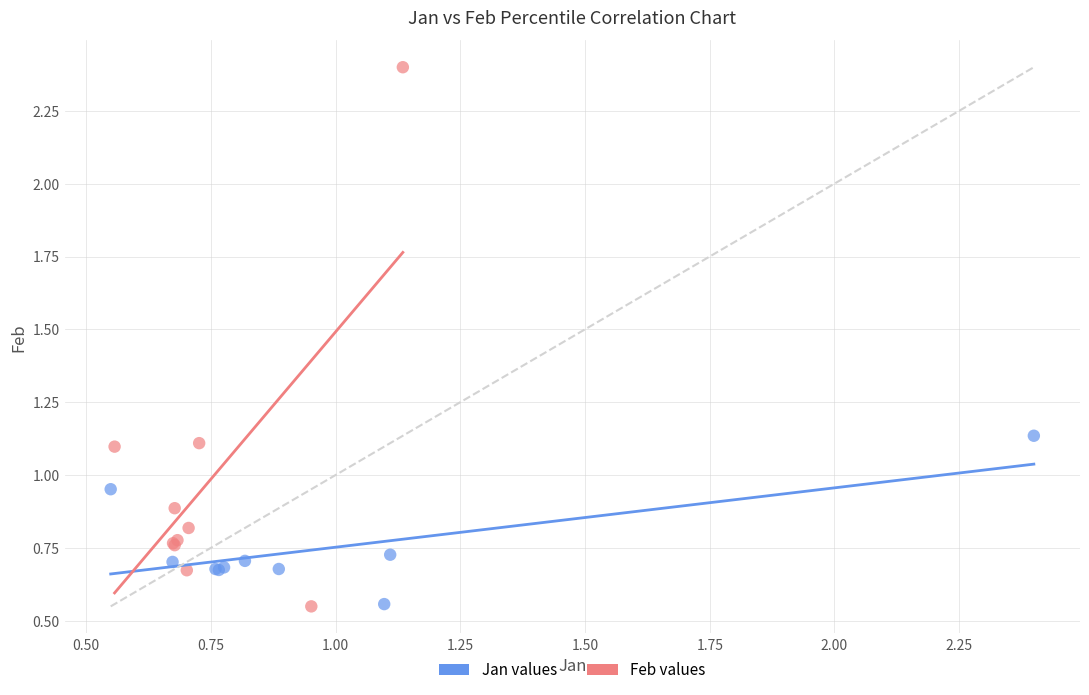

Which series reaches the maximum Y coordinate?

Feb values